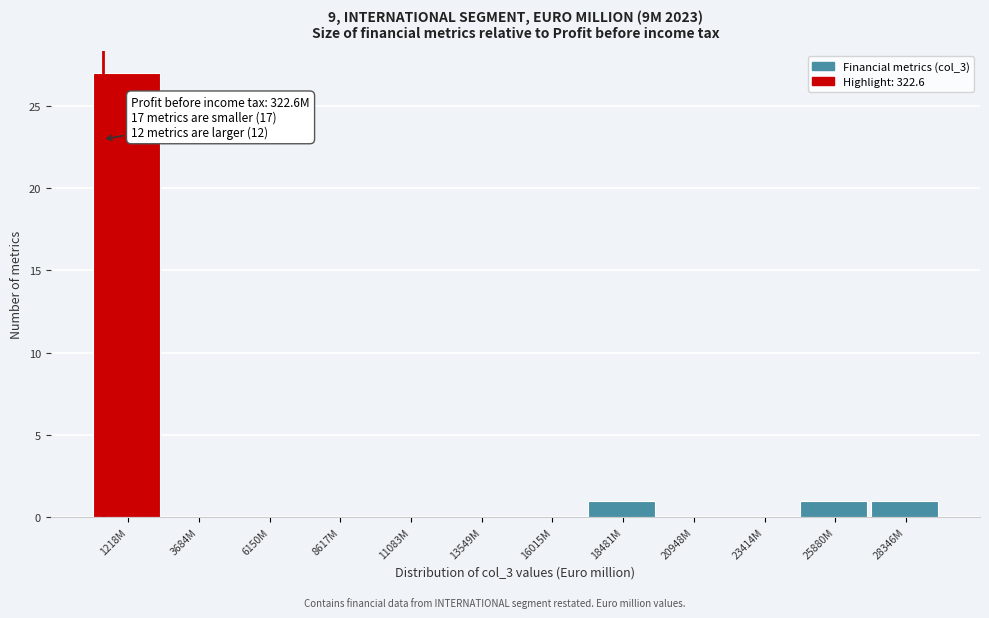

Reading left to right, extract all data points from this chart.

1218M=27	3684M=0	6150M=0	8617M=0	11083M=0	13549M=0	16015M=0	18481M=1	20948M=0	23414M=0	25880M=1	28346M=1